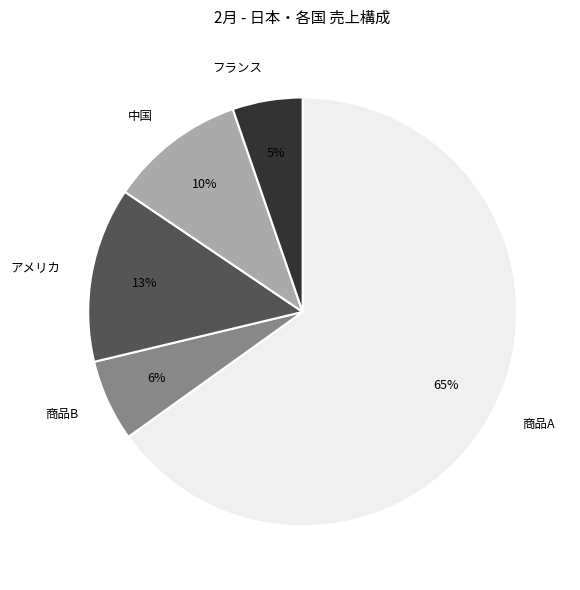

Between フランス and 商品A, which is larger?

商品A